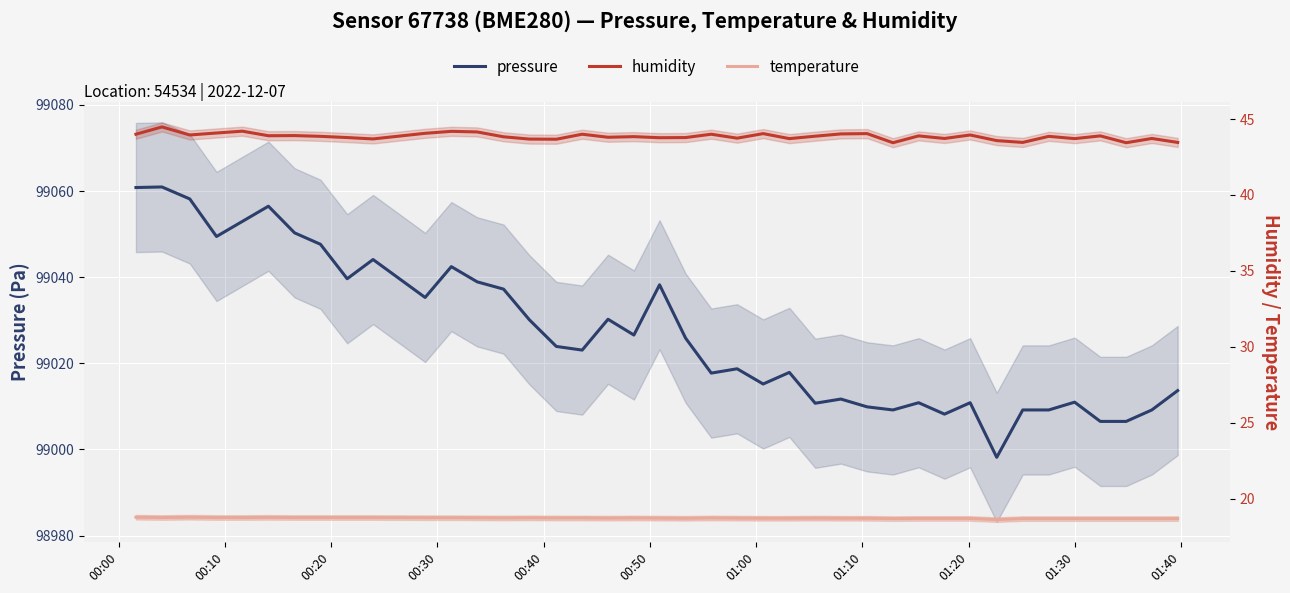

What is the value of the pressure point at the 40th from the left?

99013.7